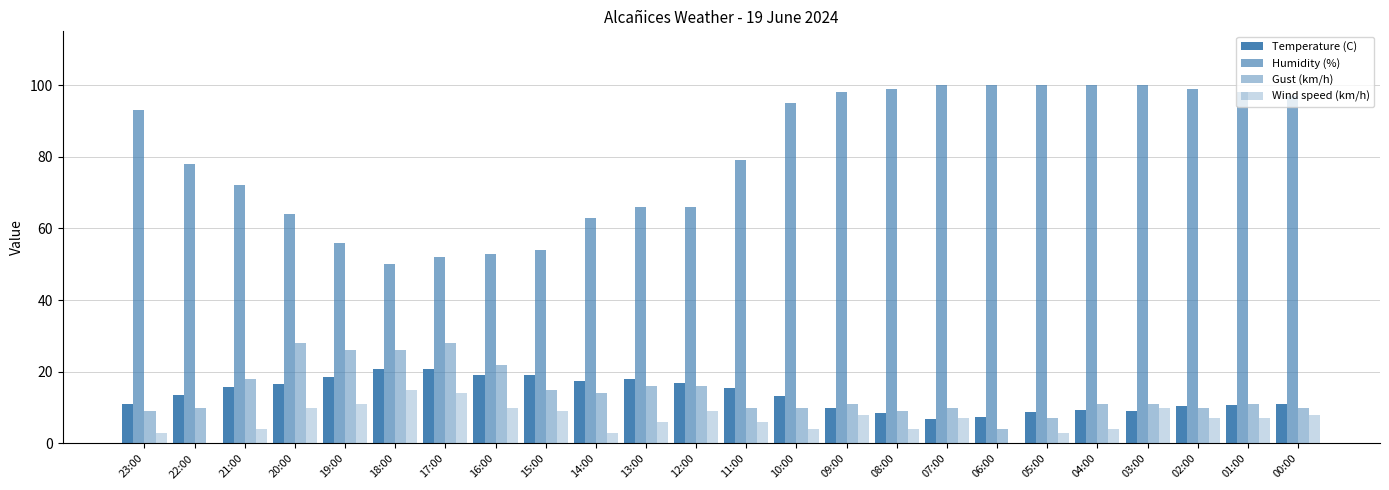

List the labels in order of Humidity (%) value, smallest first.

18:00, 17:00, 16:00, 15:00, 19:00, 14:00, 20:00, 13:00, 12:00, 21:00, 22:00, 11:00, 23:00, 10:00, 00:00, 09:00, 01:00, 08:00, 02:00, 07:00, 06:00, 05:00, 04:00, 03:00